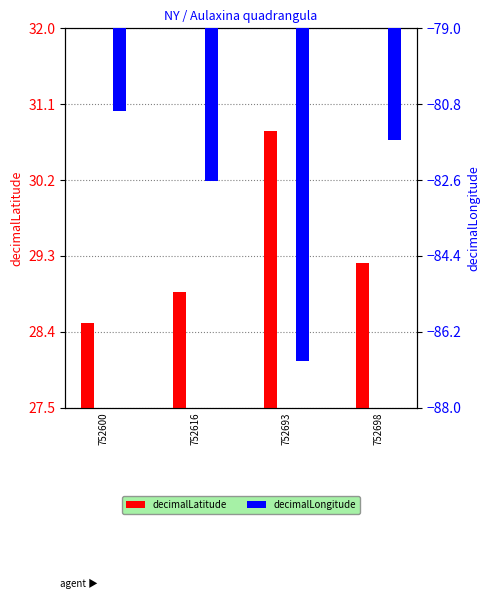

What is the greatest value displayed?

30.8